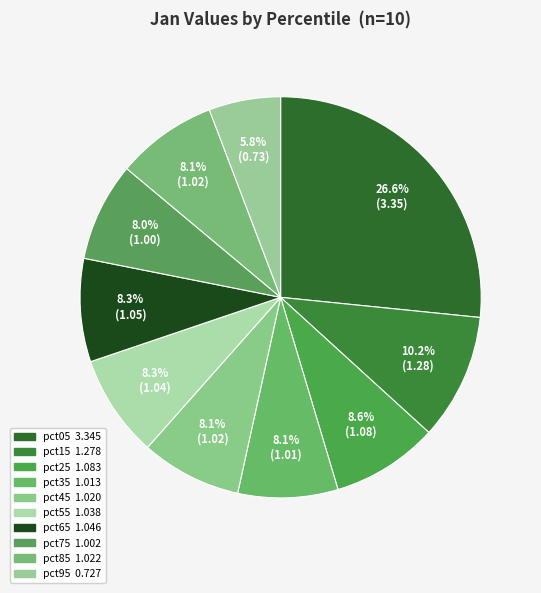

To the nearest percent, what portion does pct15 represent?

10%